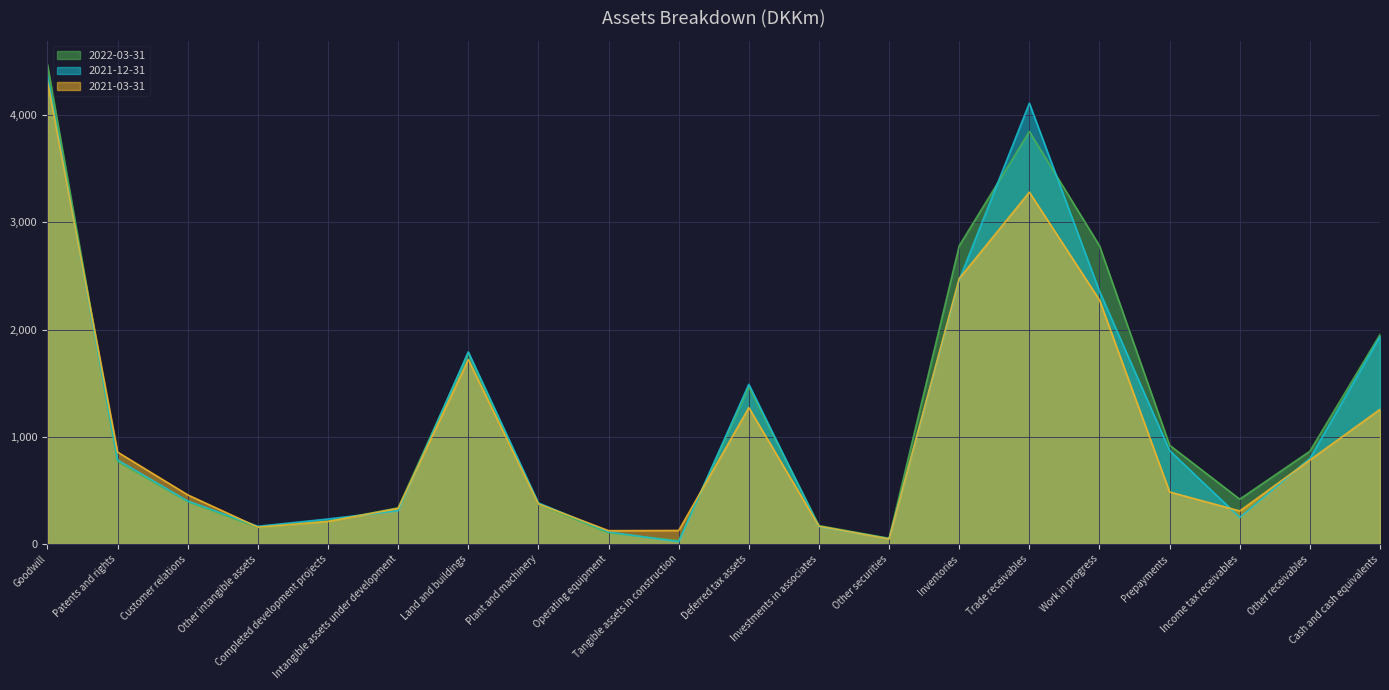

What position from the right is Completed development projects?

16